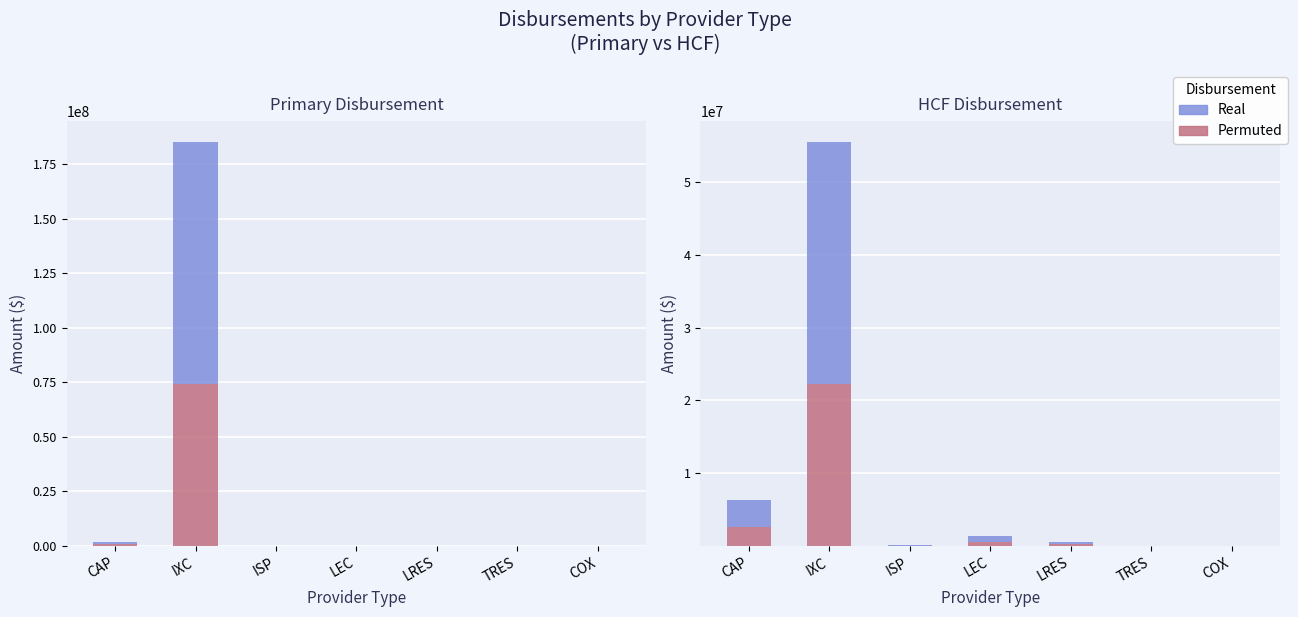

What is the difference between the maximum and minimum values in the Permuted series?

22208169.6